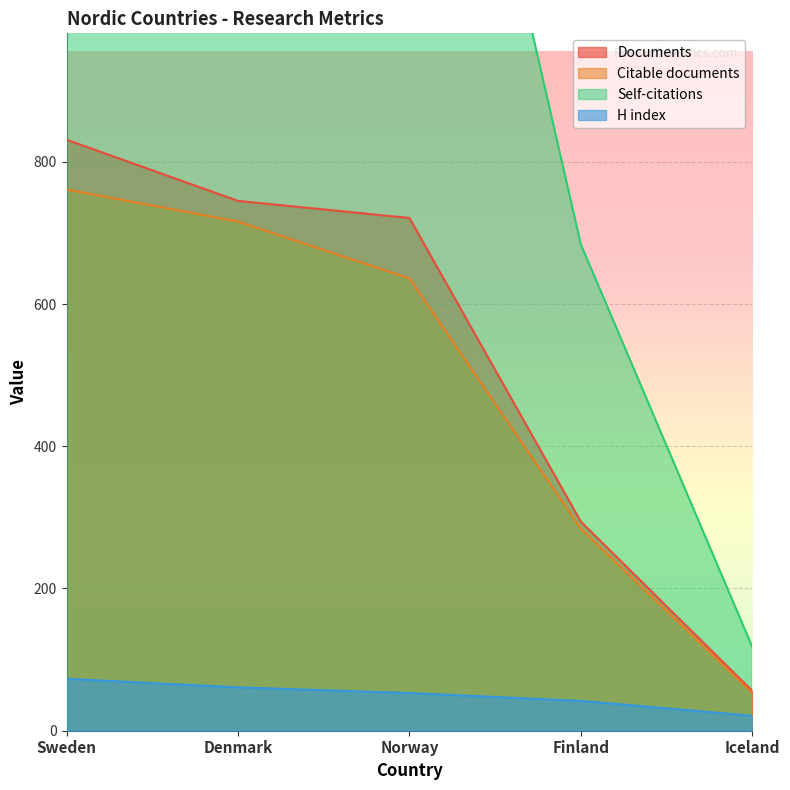

Between Sweden and Norway, which series saw the biggest shift?

Self-citations